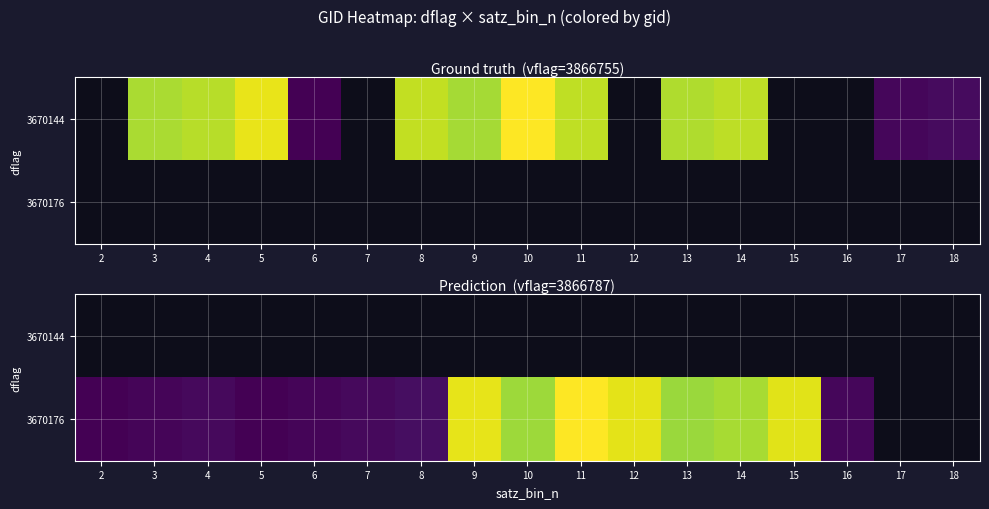

Which has a higher value, 12 or 16?

16